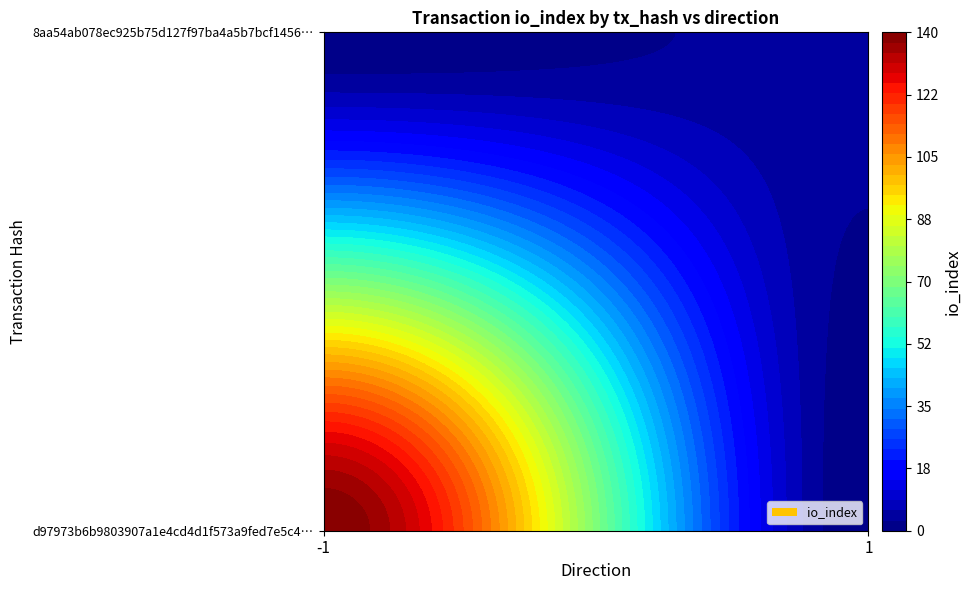

Which series has the largest range (max minus min)?

d97973b6b9803907a1e4cd4d1f573a9fed7e5c4